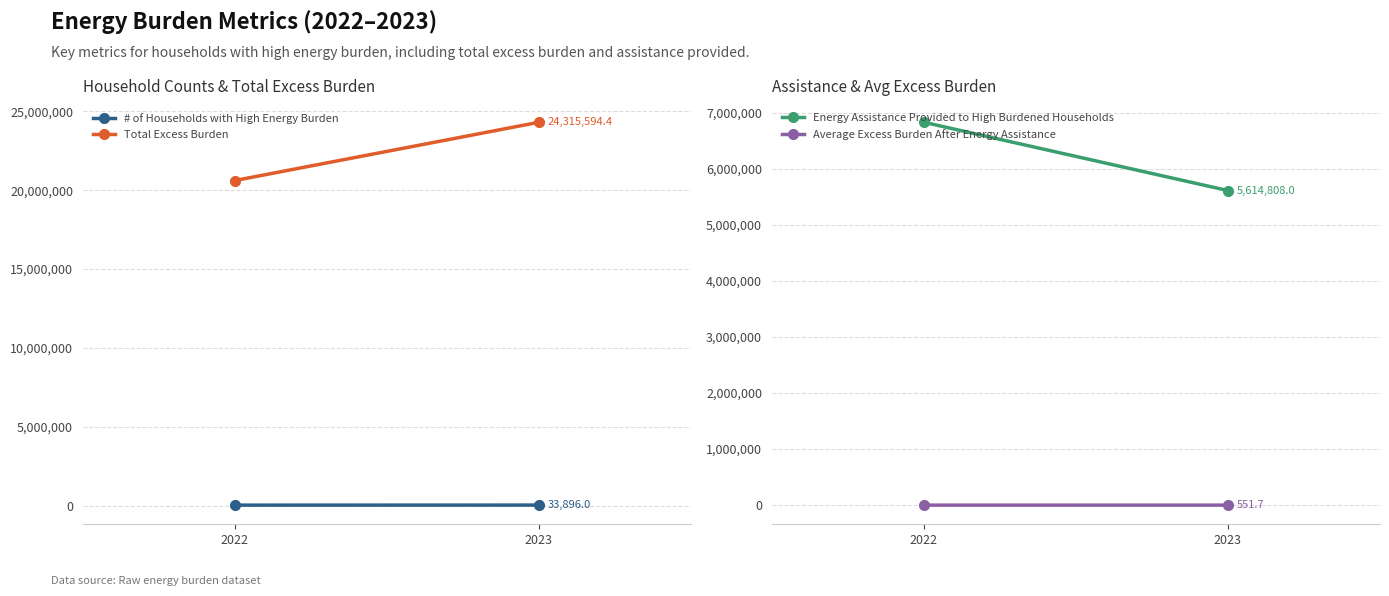

At which category does the chart reach its peak across all series?

2023